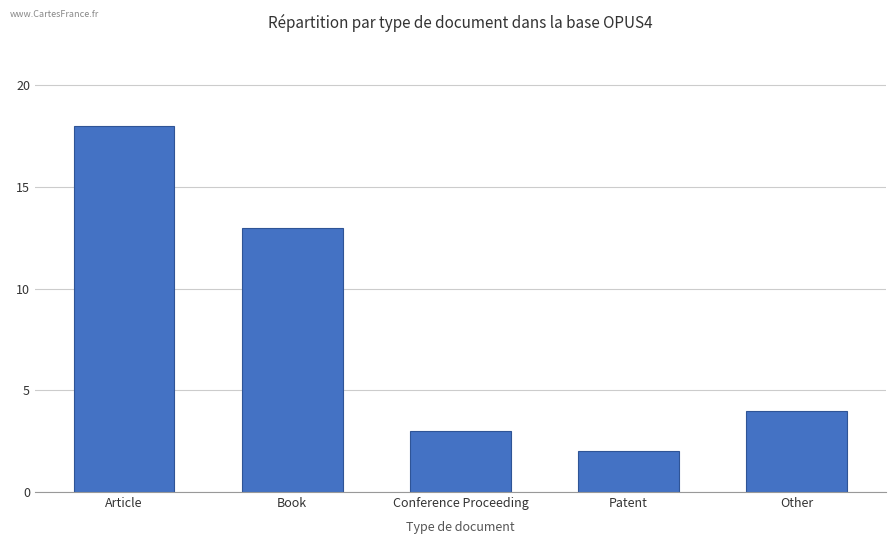

What is the minimum value shown in the chart?

2